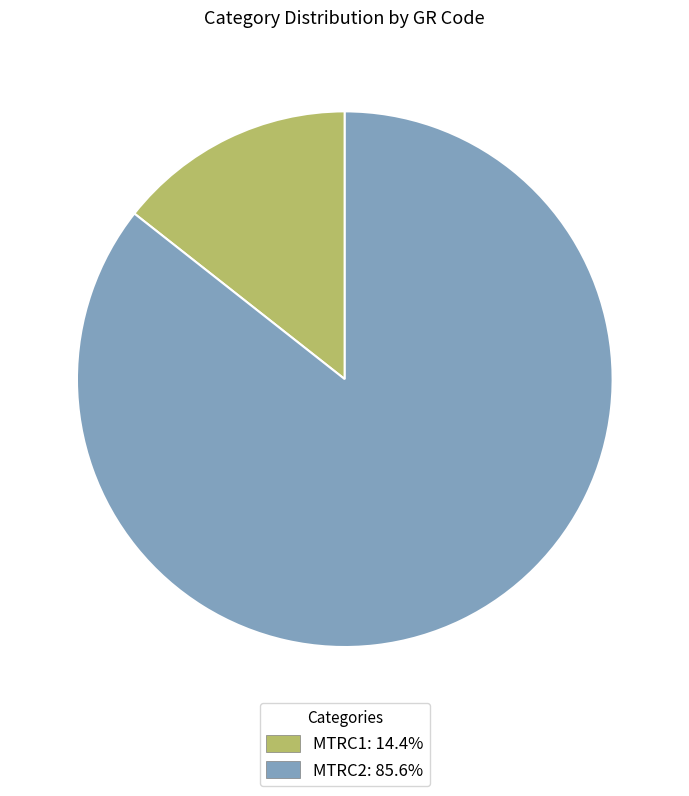

Count the number of slices in the pie.

2